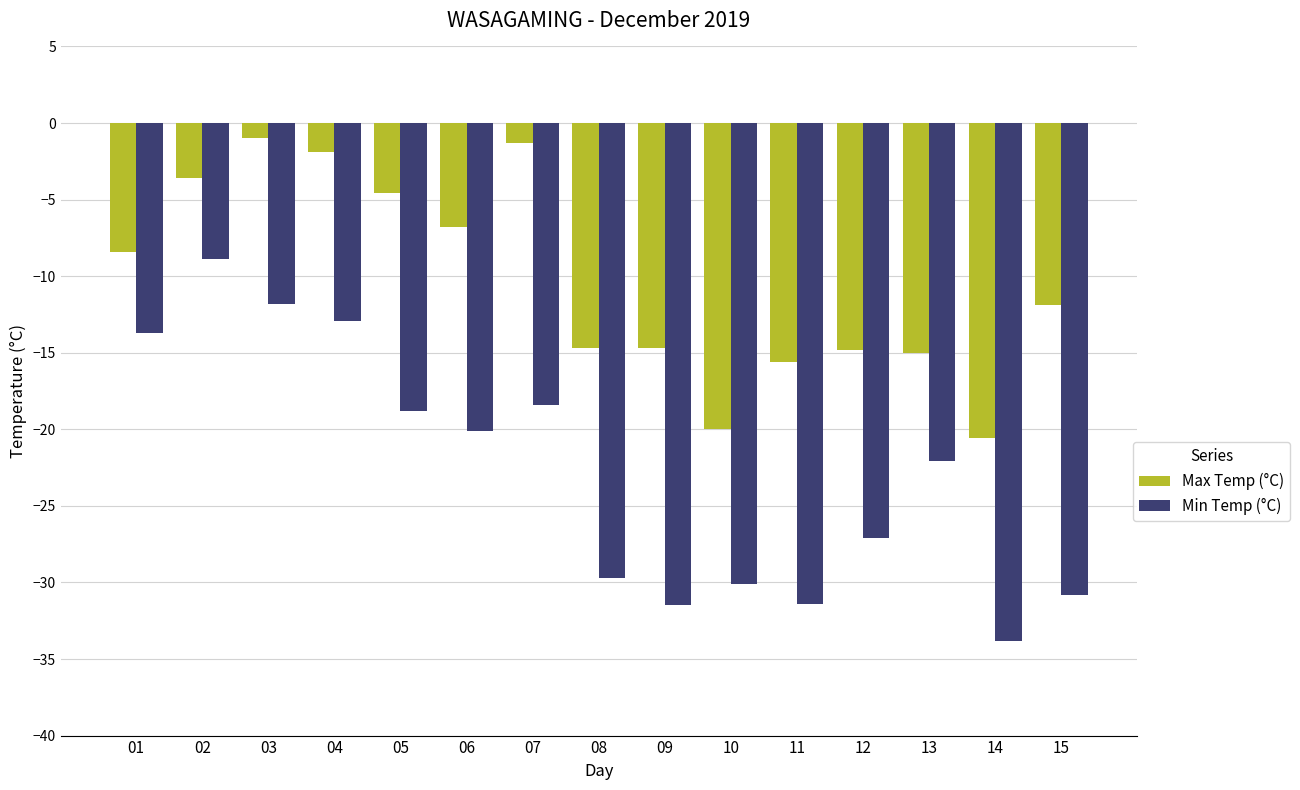

What is the average value of the Min Temp (°C) series?

-22.7